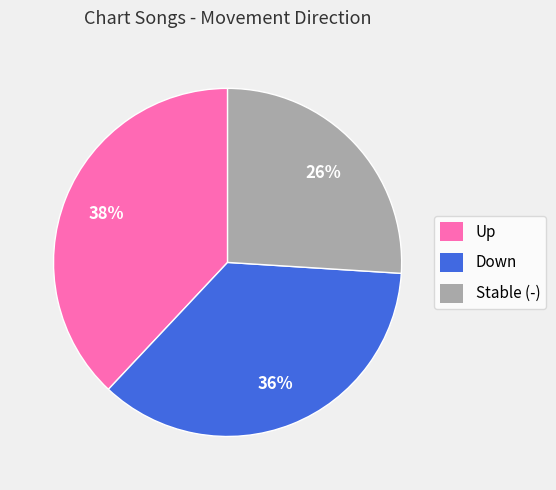

Which category has the biggest portion of the pie?

Up